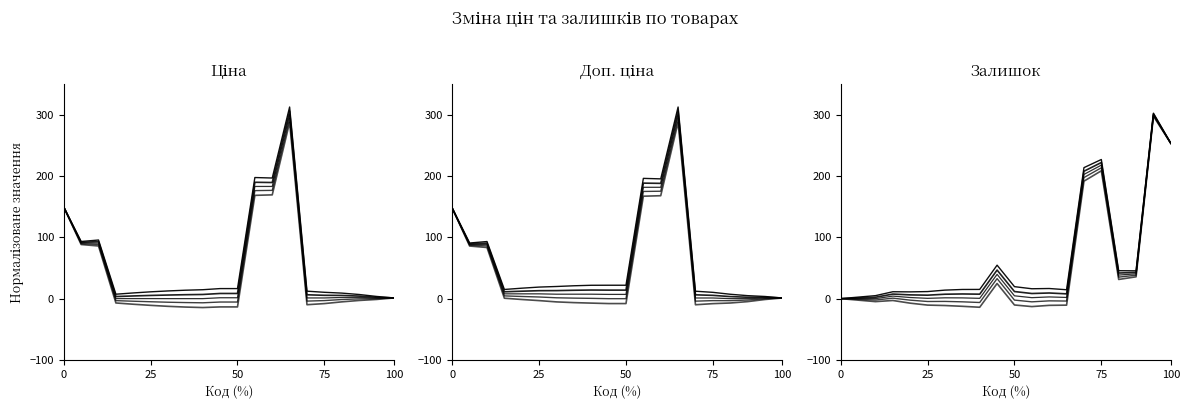

List the series in order of their overall mean, highest first.

Залишок, Доп. ціна, Ціна